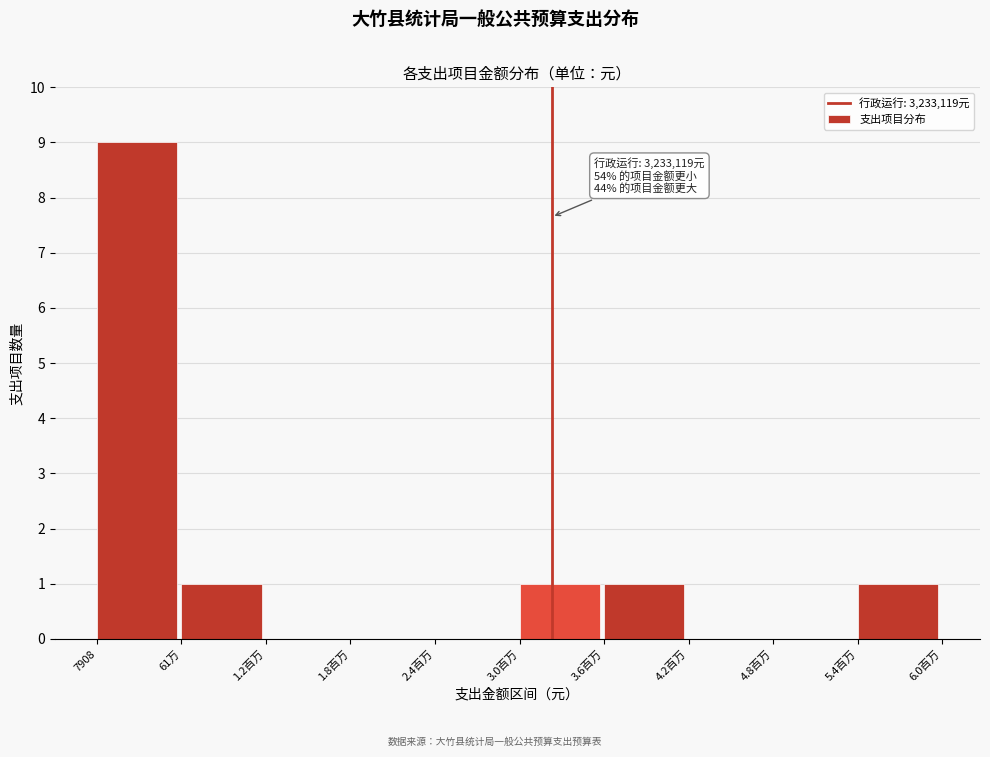

Reading right to left, extract all data points from this chart.

5.4百万=1	4.8百万=0	4.2百万=0	3.6百万=1	3.0百万=1	2.4百万=0	1.8百万=0	1.2百万=0	61万=1	7908=9